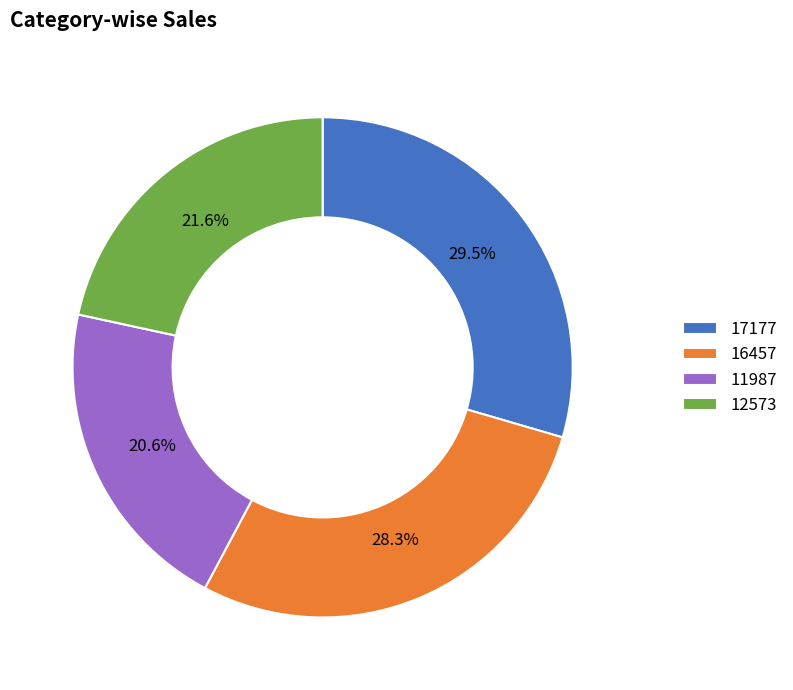

Is it true that 16457 is 15% of the pie?

False